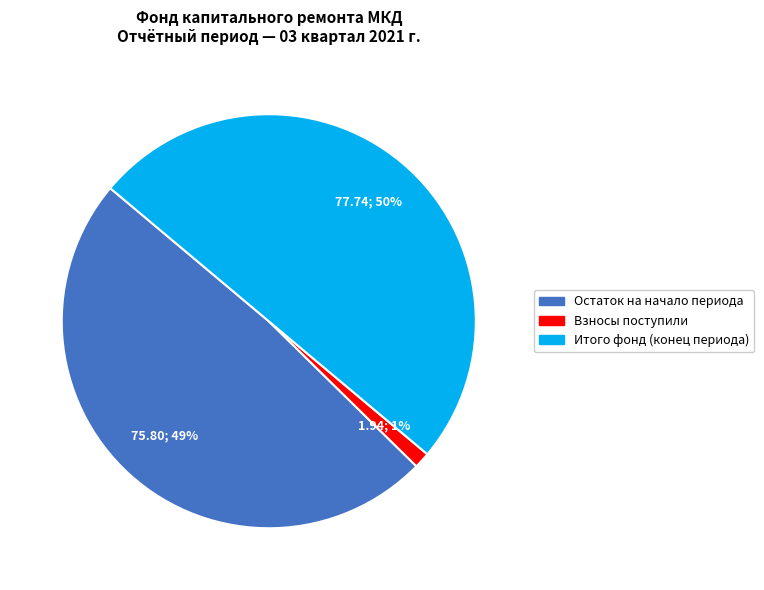

How many slices are in this pie chart?

3